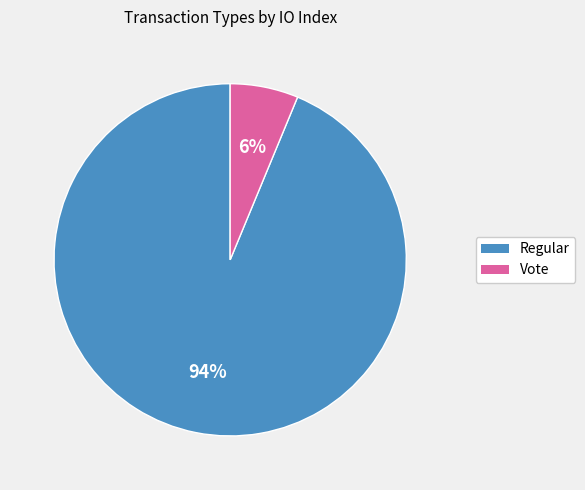

Which slice is the smallest?

Vote